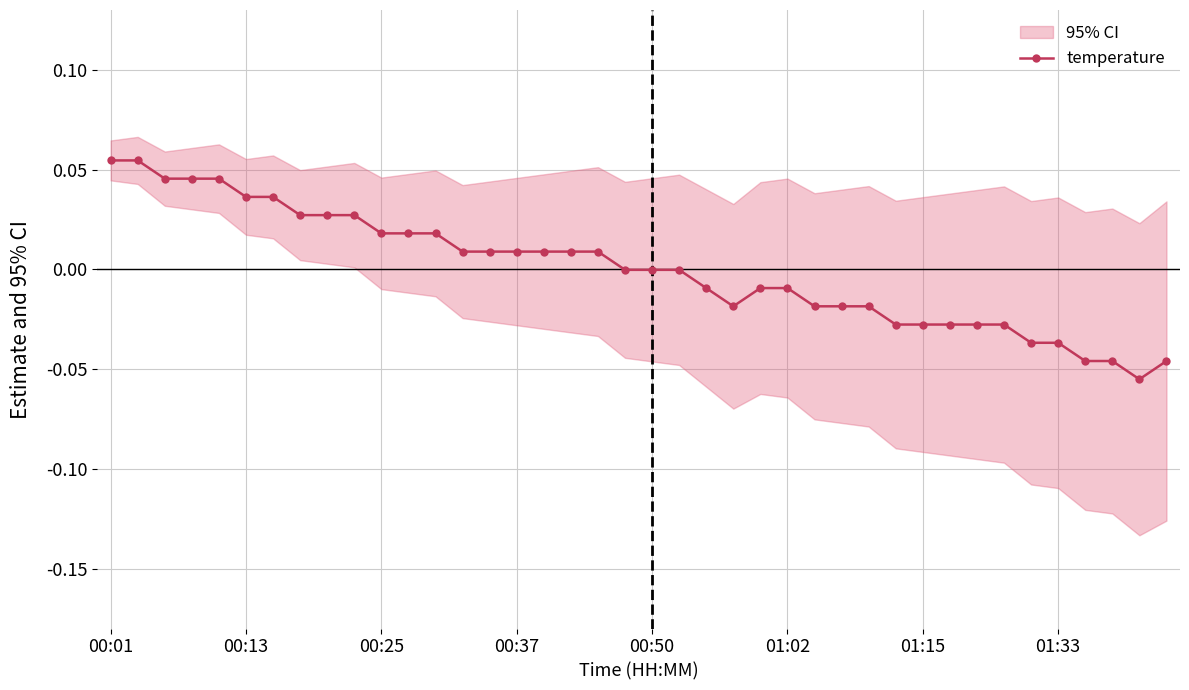

Is this an area chart (filled region under the line)?

No